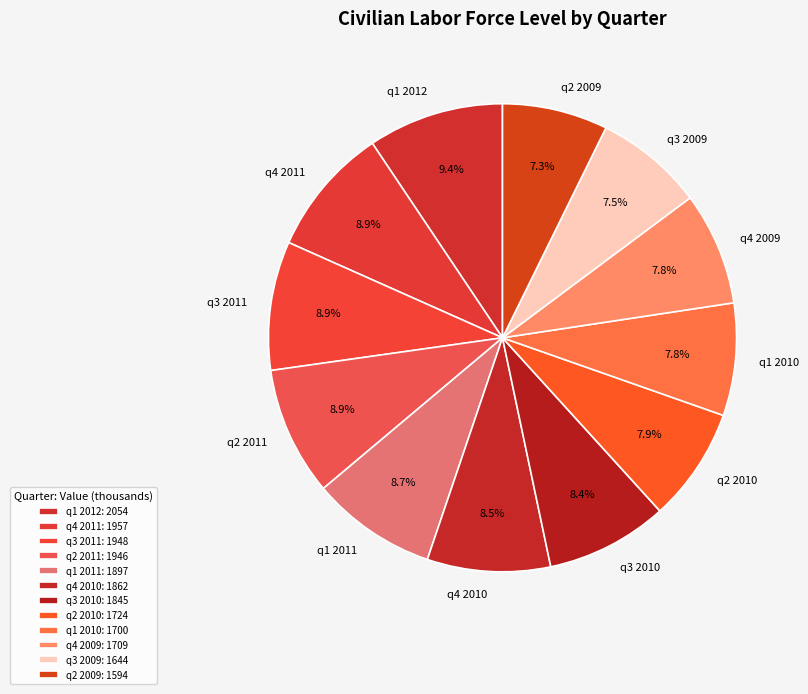

What is the total percentage of q4 2011 and q1 2012?

18.3%